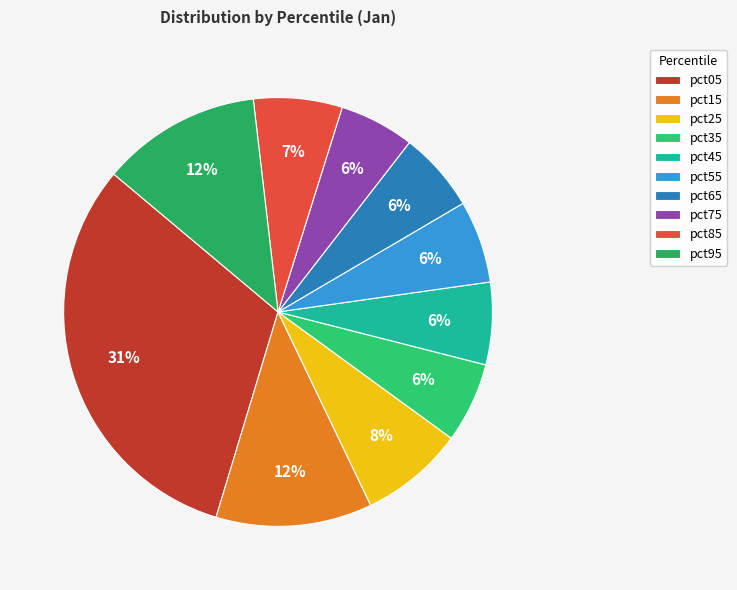

True or false: pct95 accounts for 21% of the total.

False